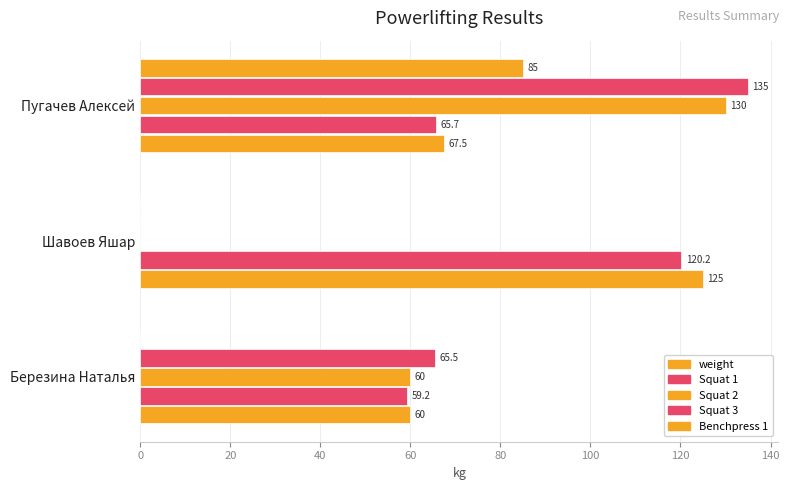

List the series in order of their peak value, highest first.

Squat 3, Squat 2, weight, Squat 1, Benchpress 1